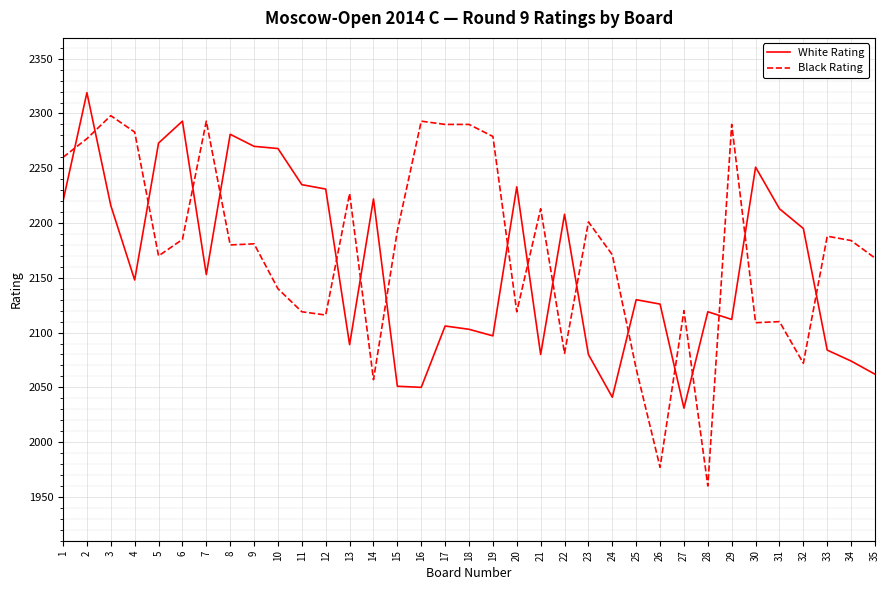

The value of White Rating at 17 is 2106. True or false?

True